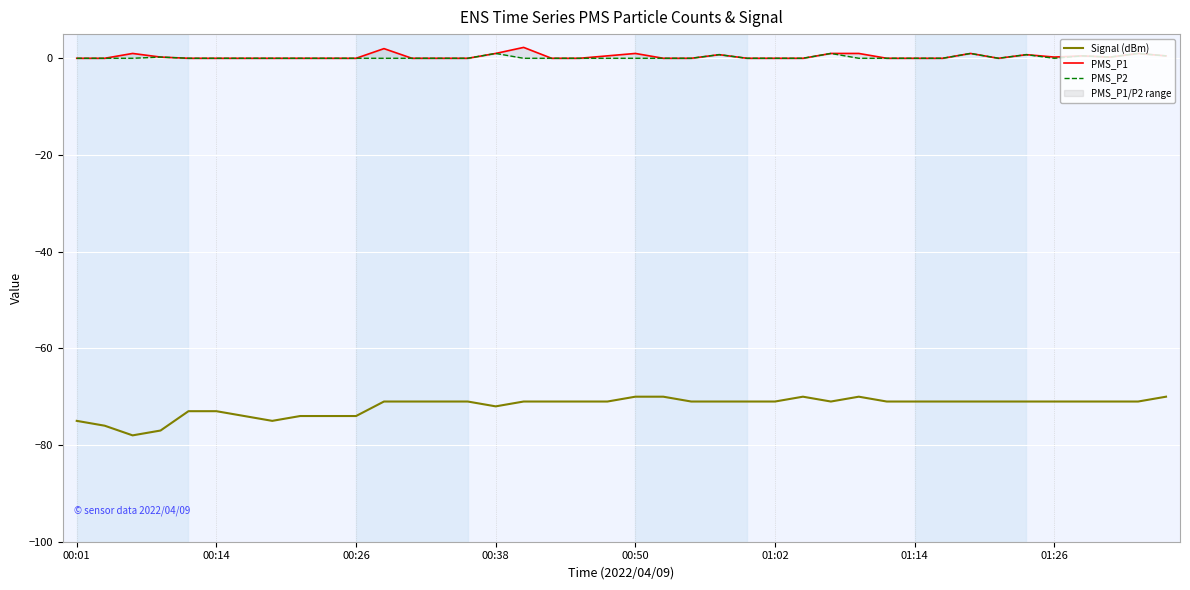

How many values in PMS_P1 are above zero?

17